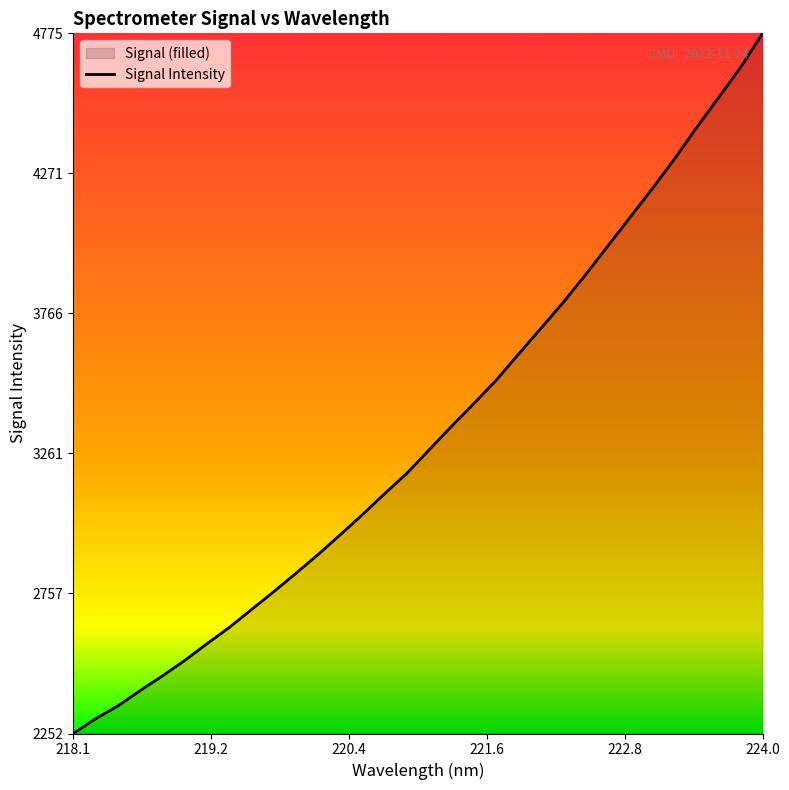

What is the greatest value displayed?

4775.3